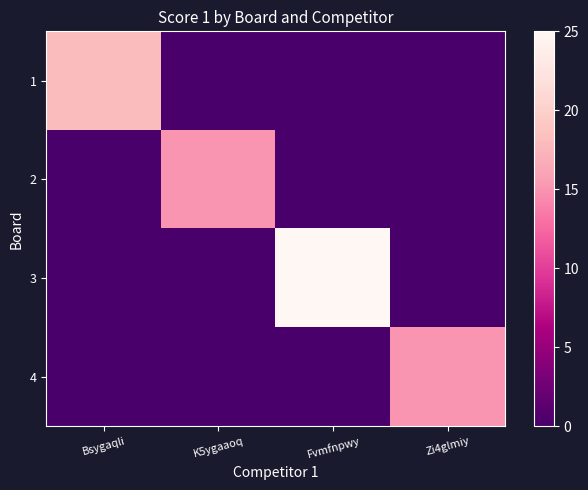

List the series in order of their peak value, lowest first.

2, 4, 1, 3